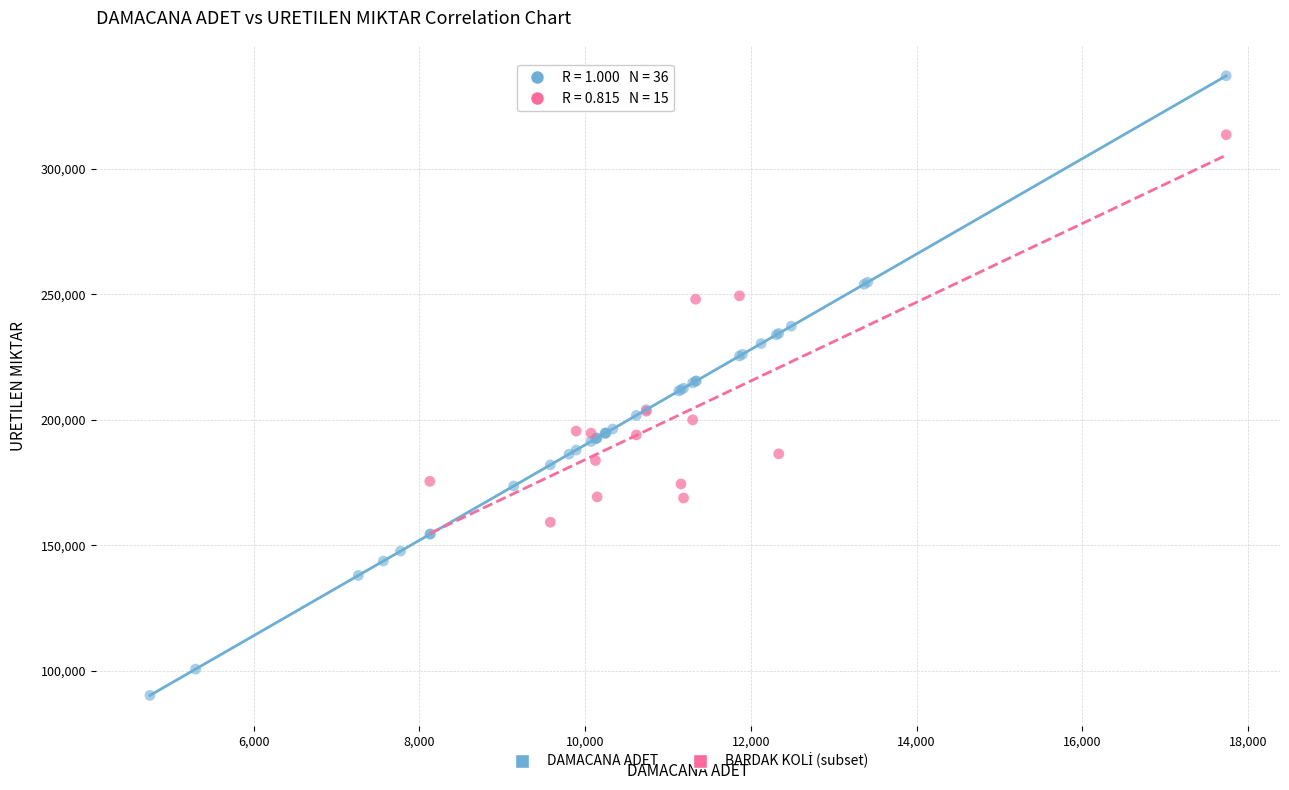

Which series contains the lowest Y value?

DAMACANA ADET